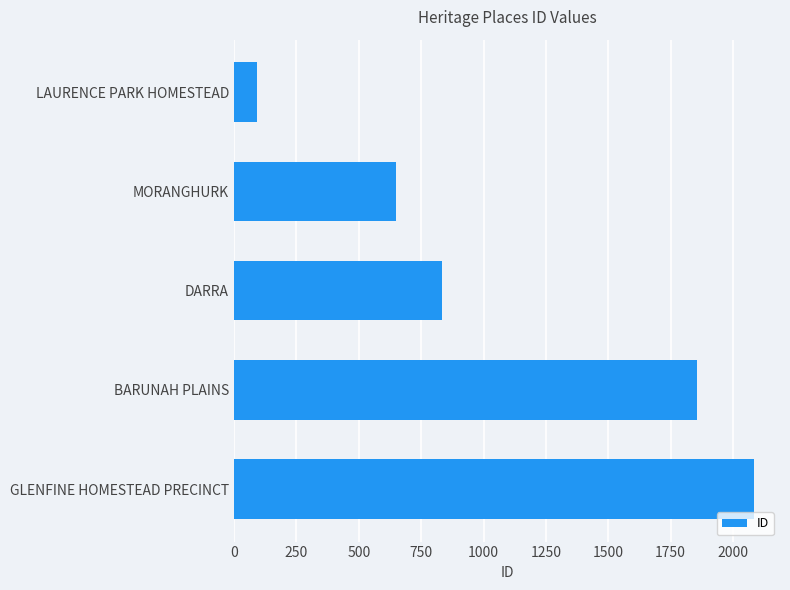

Between BARUNAH PLAINS and LAURENCE PARK HOMESTEAD, which is larger?

BARUNAH PLAINS